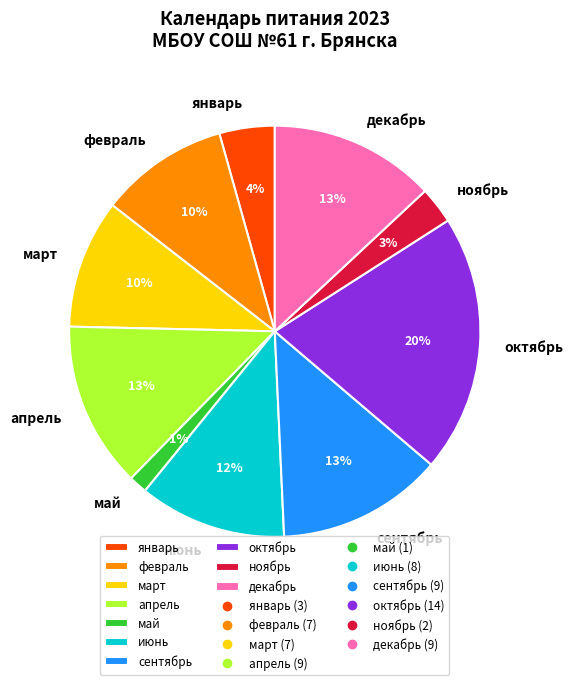

Does июнь represent more than half of the total?

No